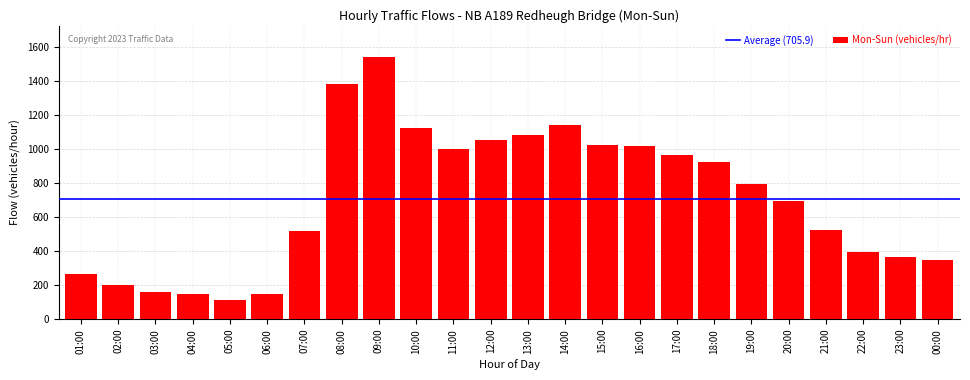

The value at 09:00 is 994. True or false?

False